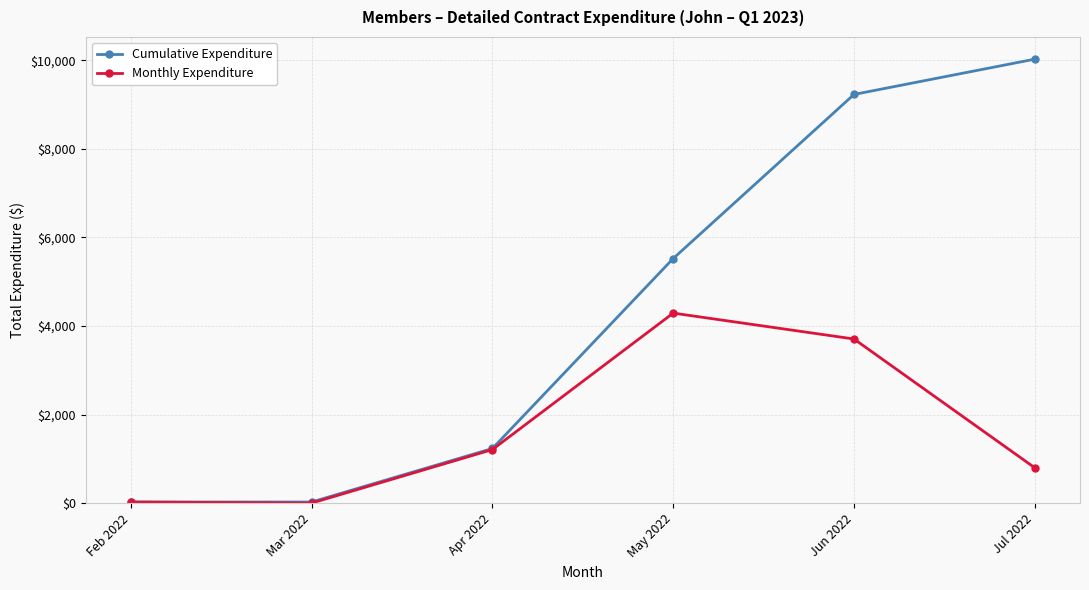

How many data points in Monthly Expenditure are less than 1209?

3